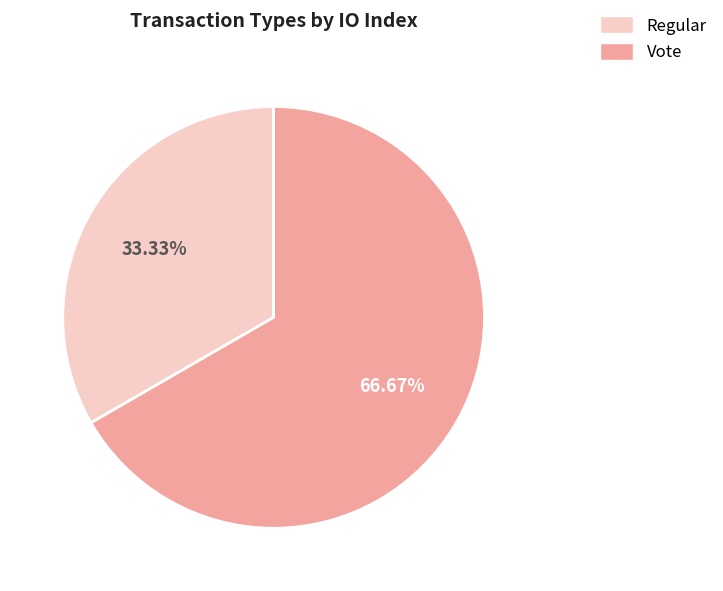

Is the sum of Regular and Vote greater than half?

Yes